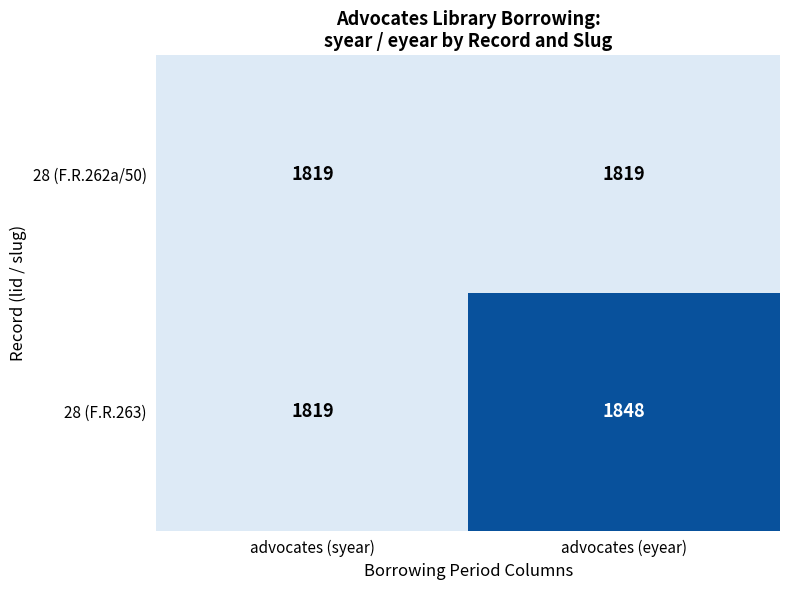

At which label is 28 (F.R.263) closest to 1833?

advocates (syear)